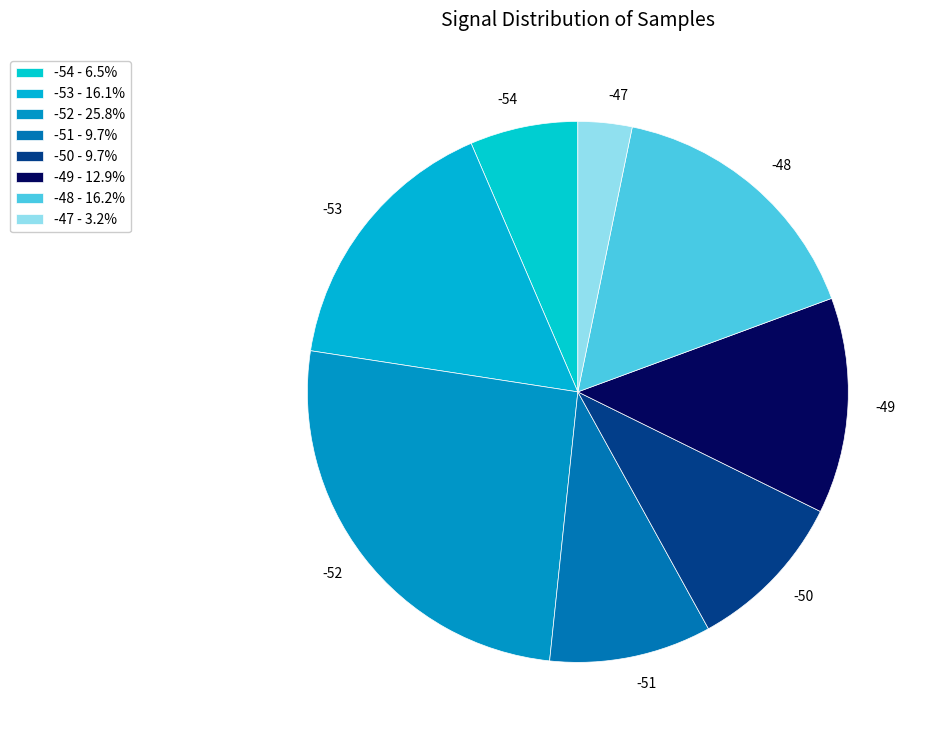

Count the number of slices in the pie.

8